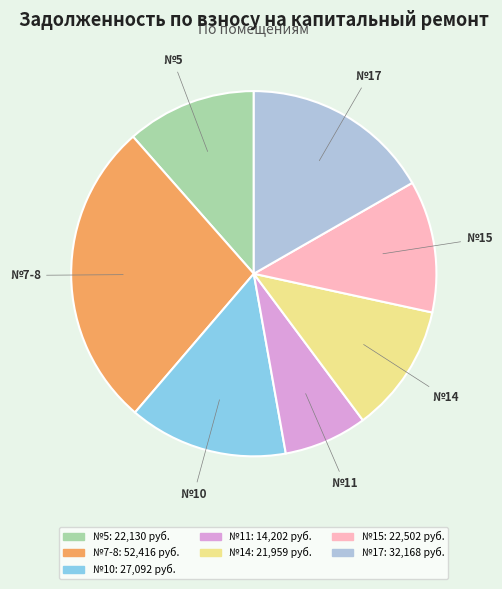

Is there any slice that represents more than half of the pie?

No